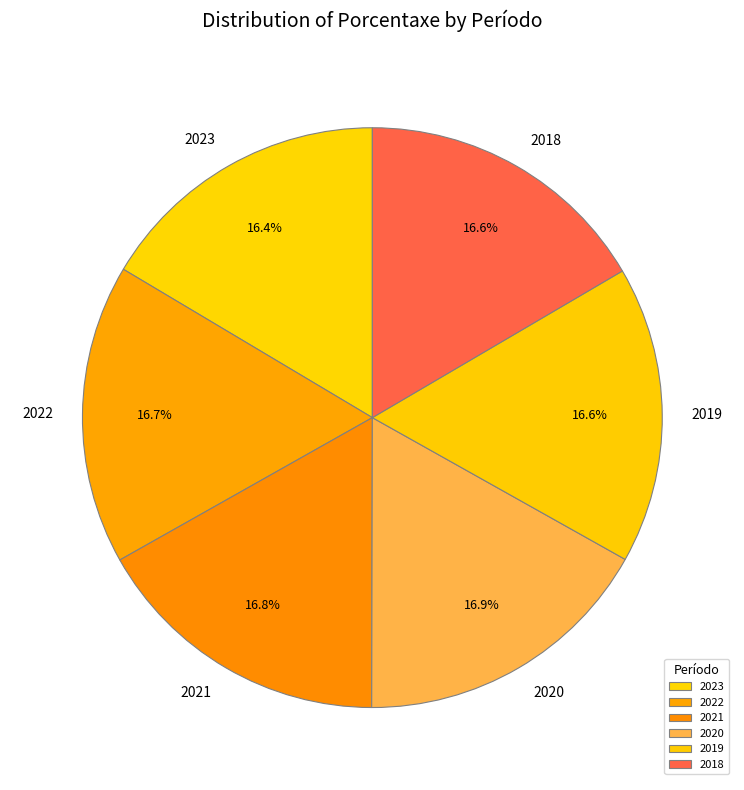

To the nearest percent, what percentage of the pie is 2023?

16%